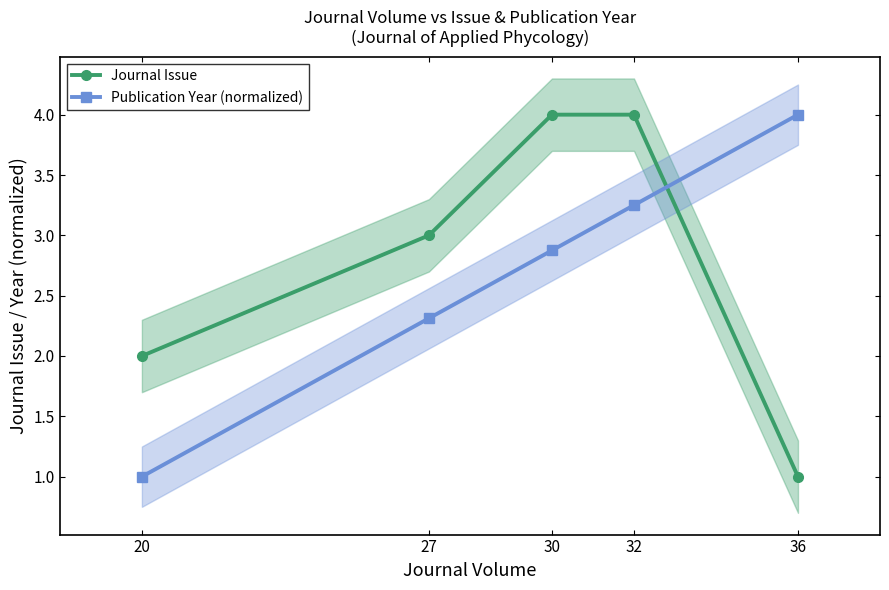

Where does the Publication Year (normalized) series first go above 2?

27